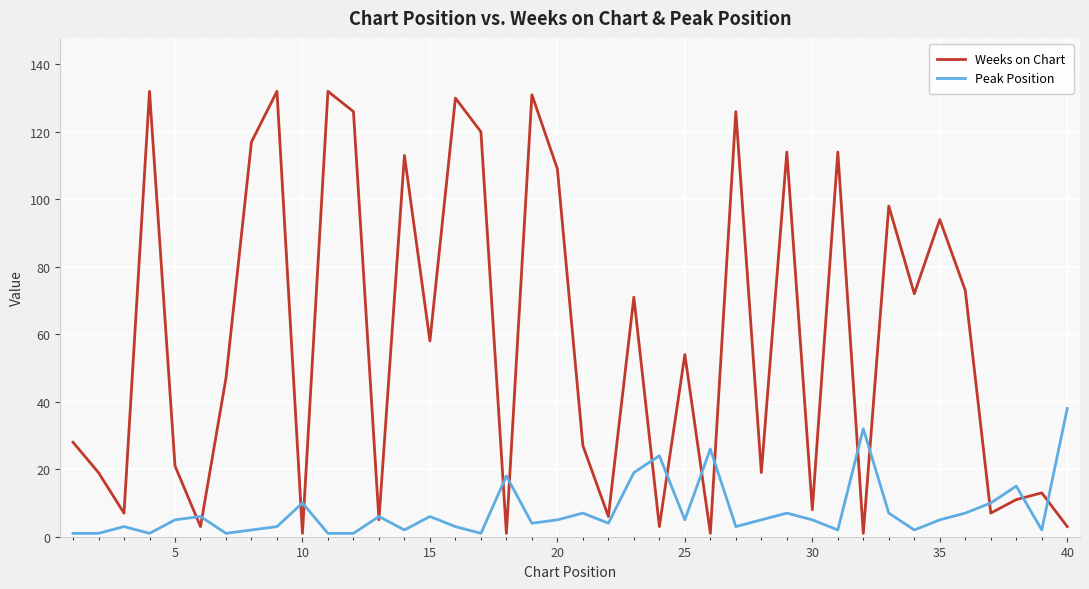

What is the smallest value displayed?

1